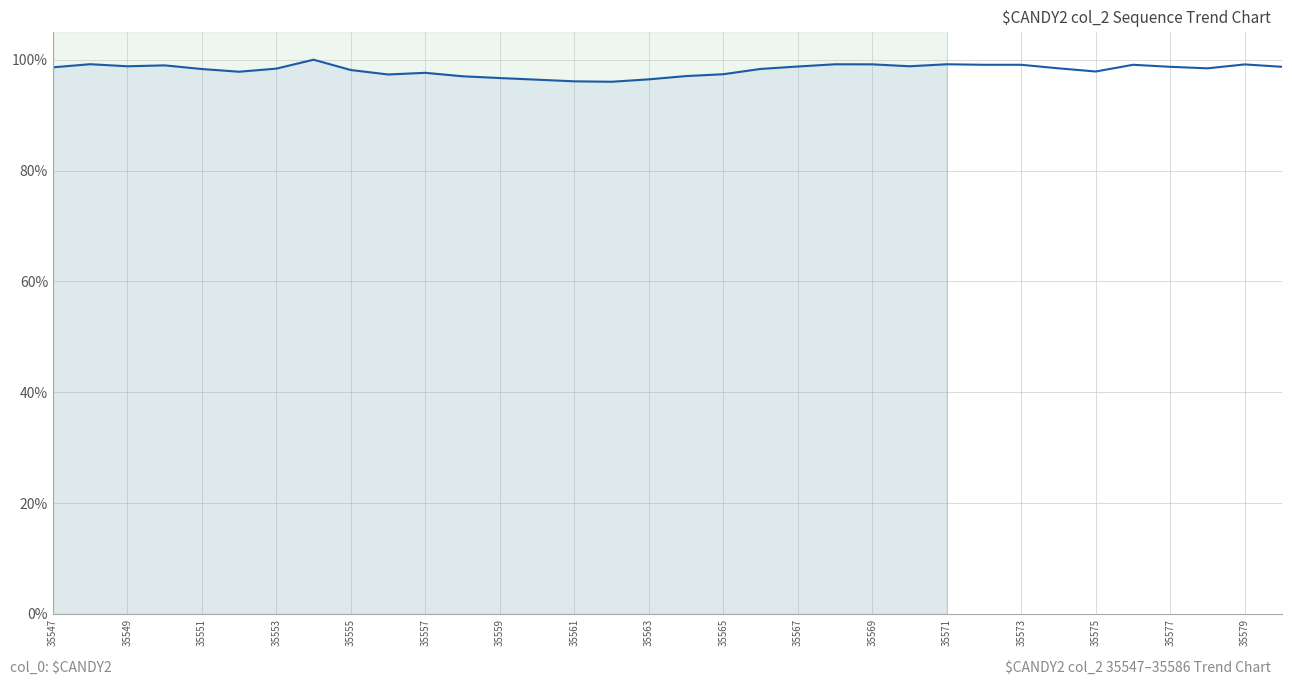

What is the smallest value displayed?

96.0